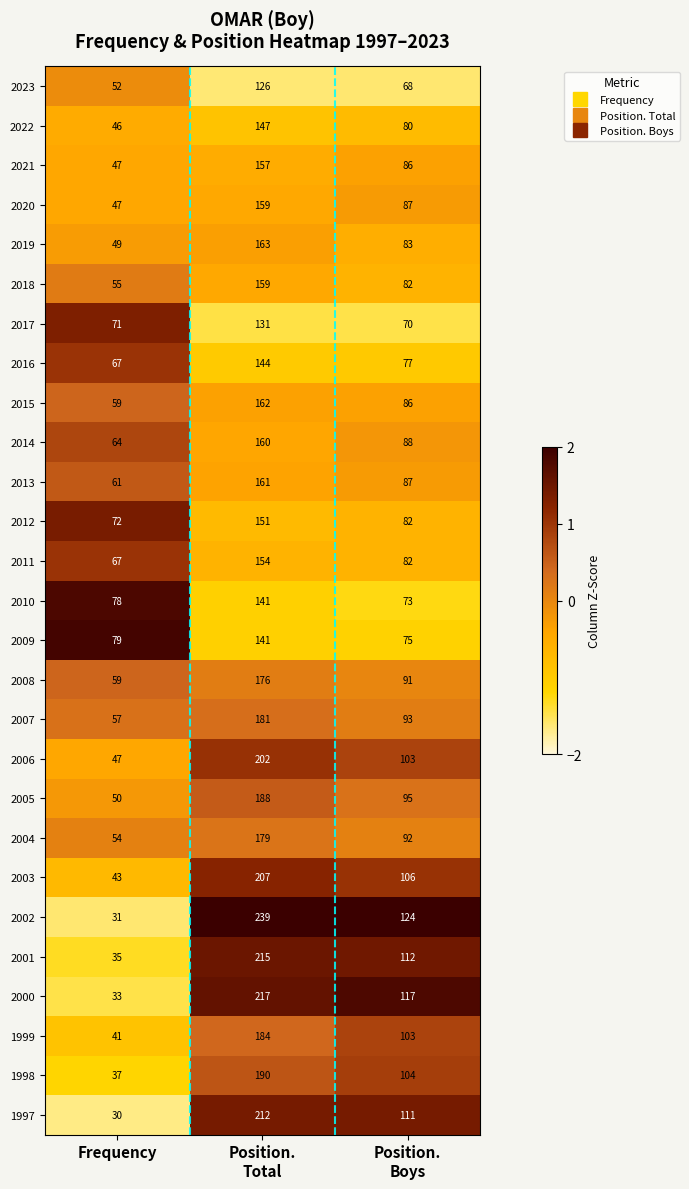

At which label is 2017 closest to 100?

Frequency